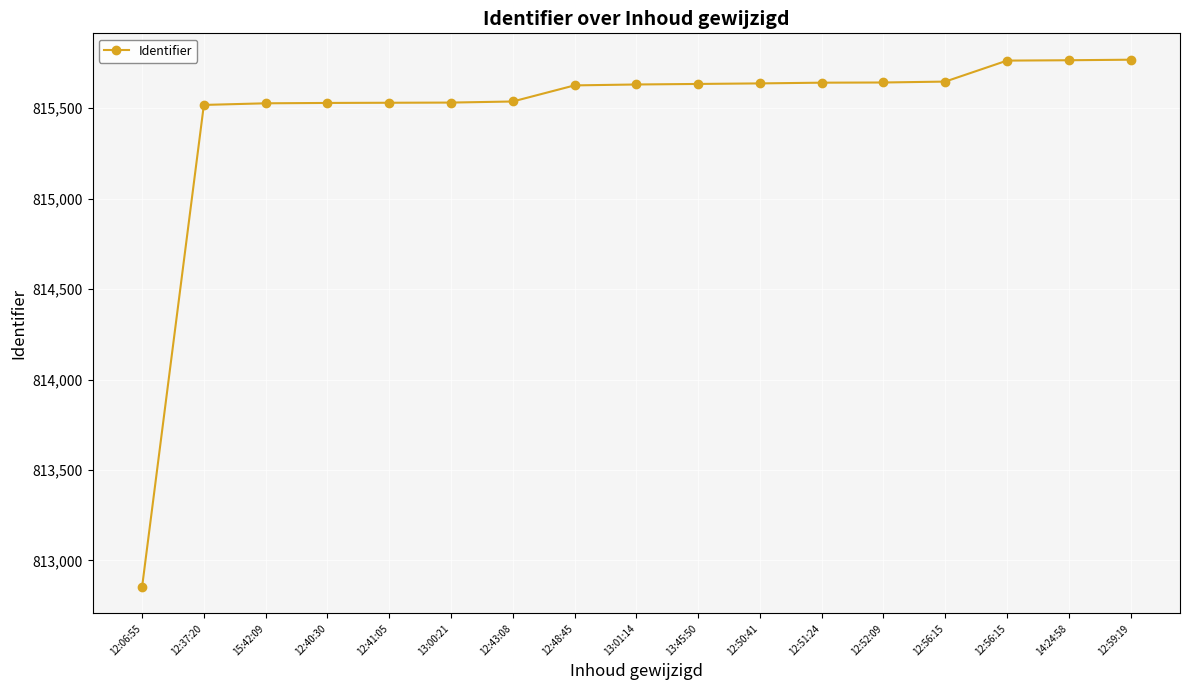

List the labels in order of value, largest first.

12:59:19, 14:24:58, 12:56:15, 12:56:15, 12:52:09, 12:51:24, 12:50:41, 13:45:50, 13:01:14, 12:48:45, 12:43:08, 13:00:21, 12:41:05, 12:40:30, 15:42:09, 12:37:20, 12:06:55